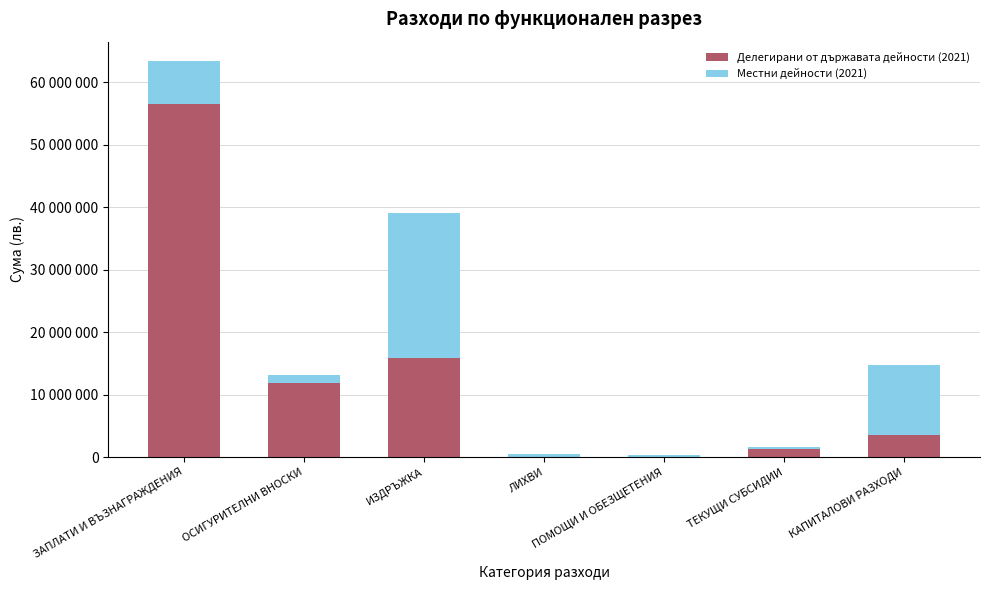

What is the difference between the second highest and second lowest values in the Местни дейности (2021) series?

10859115